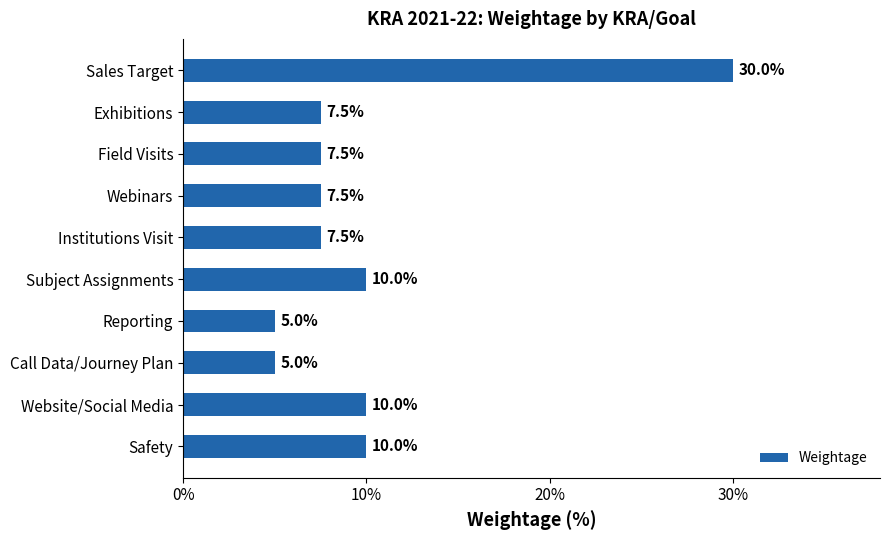

What is the difference between the maximum and second lowest values?

25.0